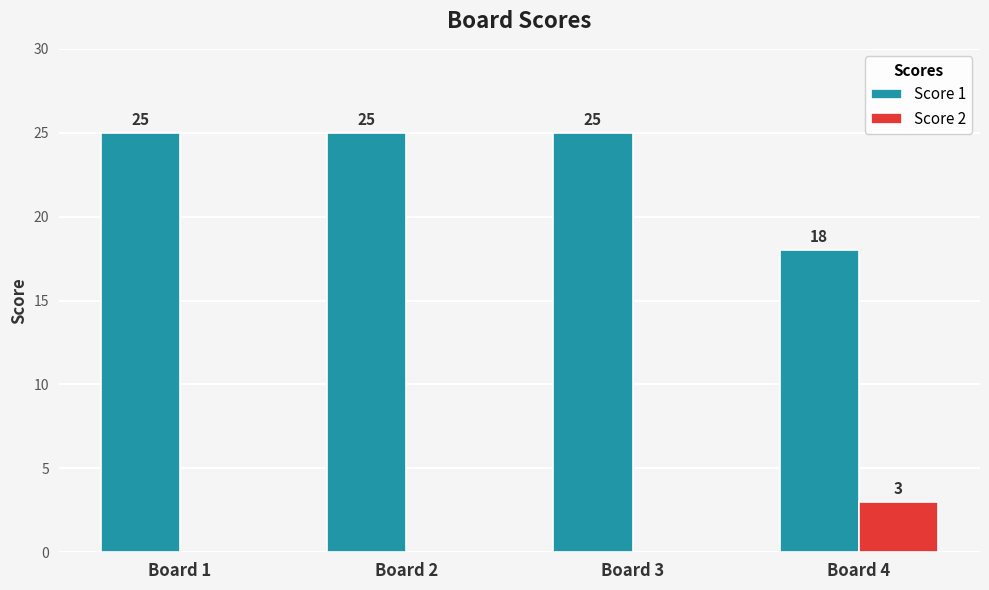

Does the chart contain stacked bars?

No